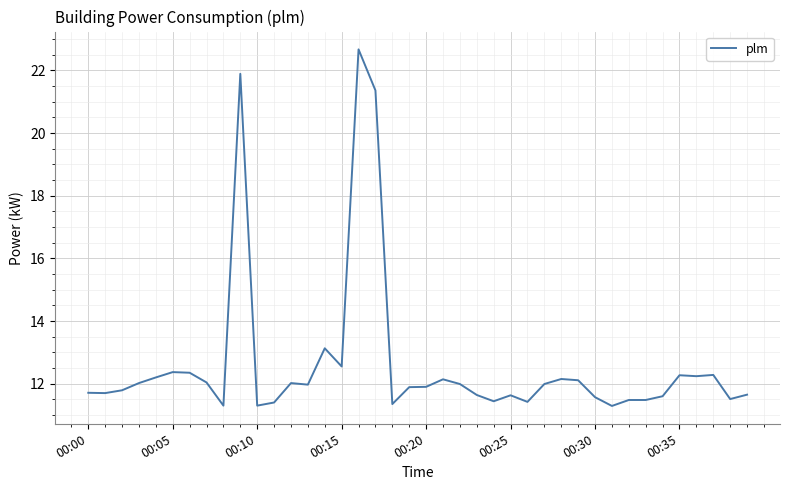

What is the maximum value shown in the chart?

22.7